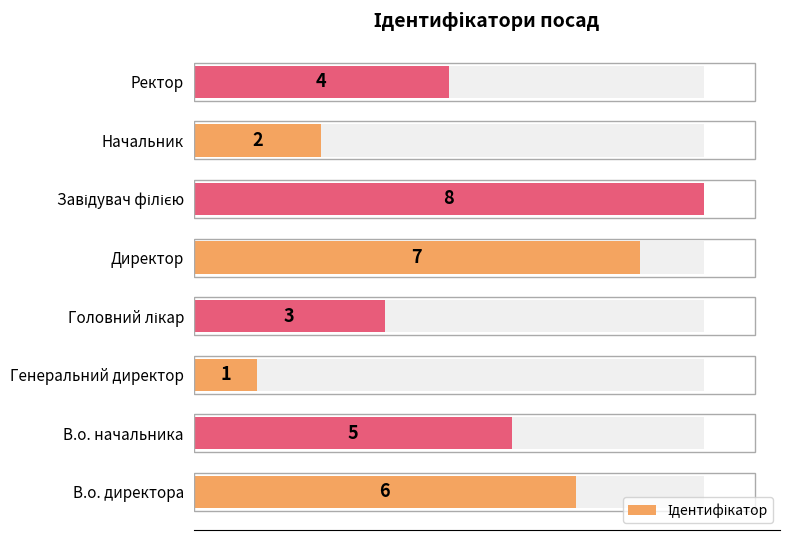

The chart shows a value of 4 at Директор. True or false?

False